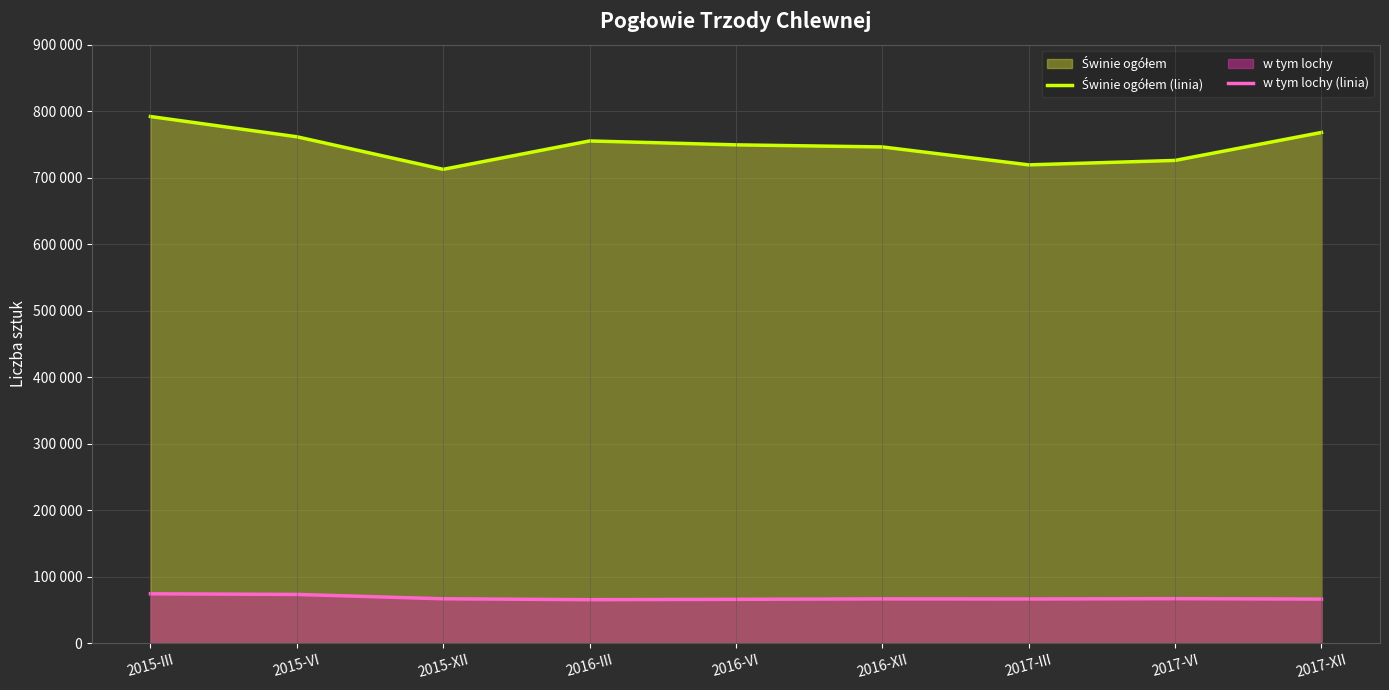

What is the total value across all series at 2017-III?

786063